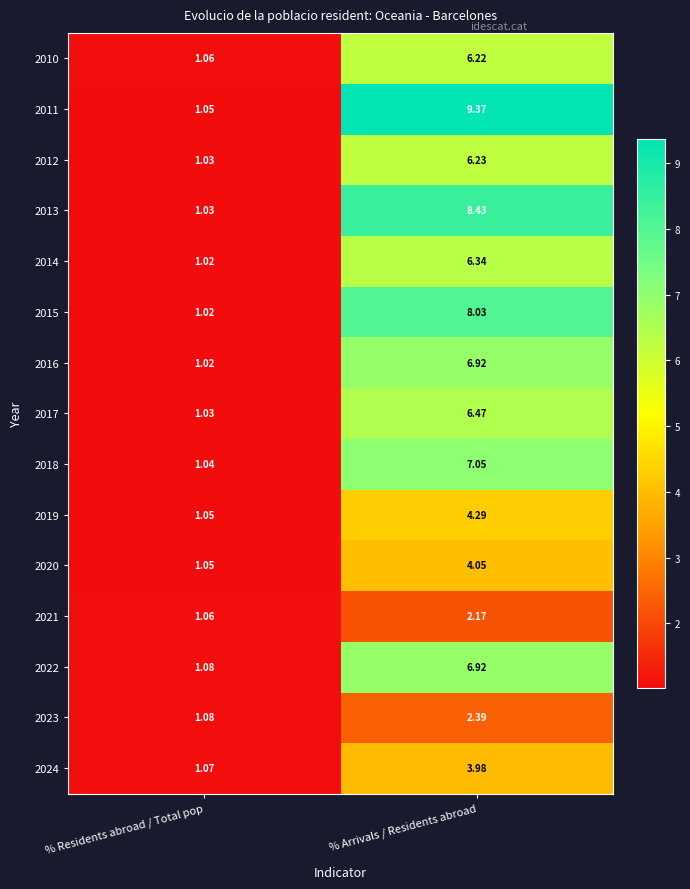

How many data points does each series have?

2